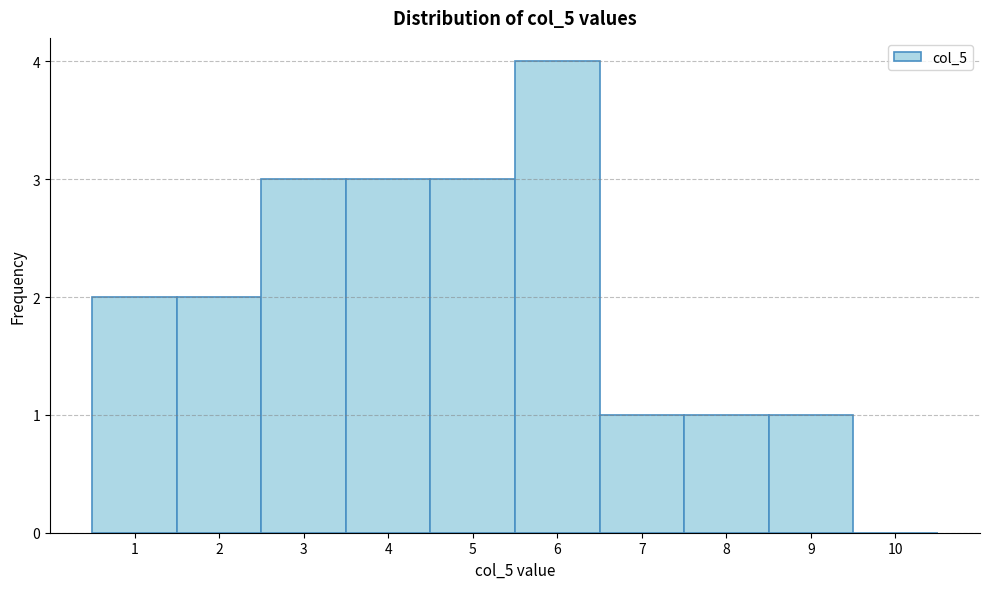

Reading left to right, extract all data points from this chart.

1=2	2=2	3=3	4=3	5=3	6=4	7=1	8=1	9=1	10=0